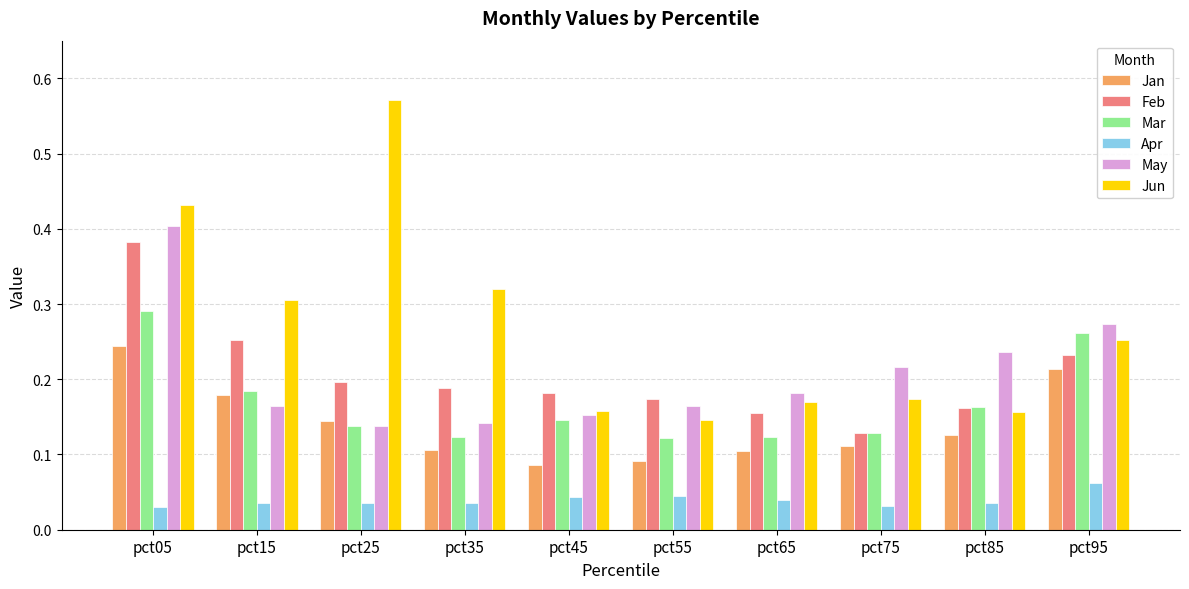

Is the value of Jan at pct95 greater than the value of Apr at pct95?

Yes